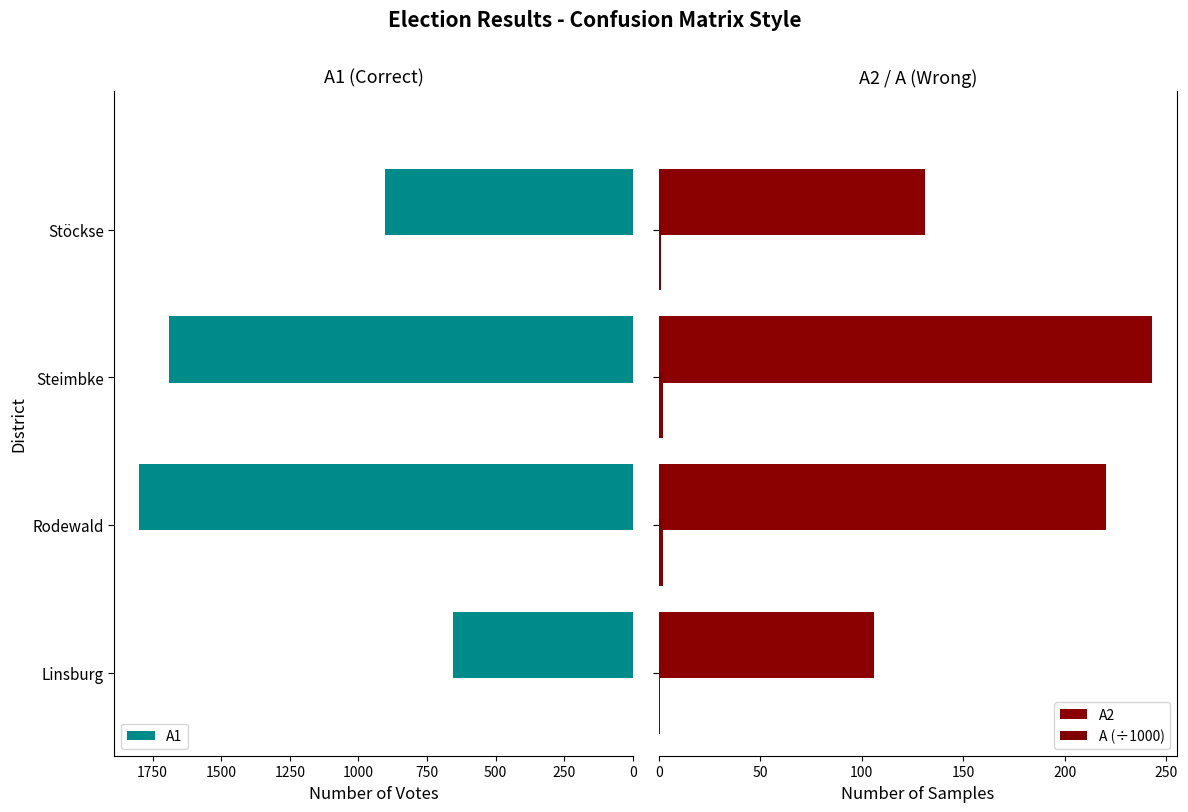

Reading right to left, extract all data points from this chart.

A1: 902.0	1689.0	1799.0	655.0
A2: 131.0	243.0	220.0	106.0
A (÷1000): 1.0	1.9	2.0	0.8